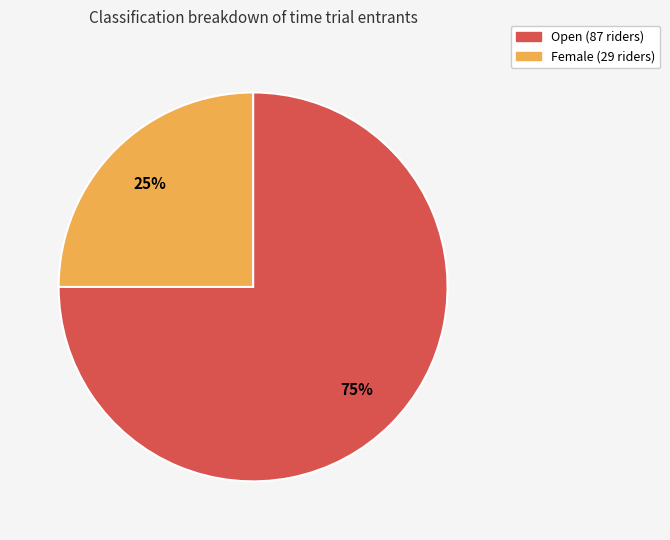

To the nearest percent, what percentage of the pie is Open?

75%